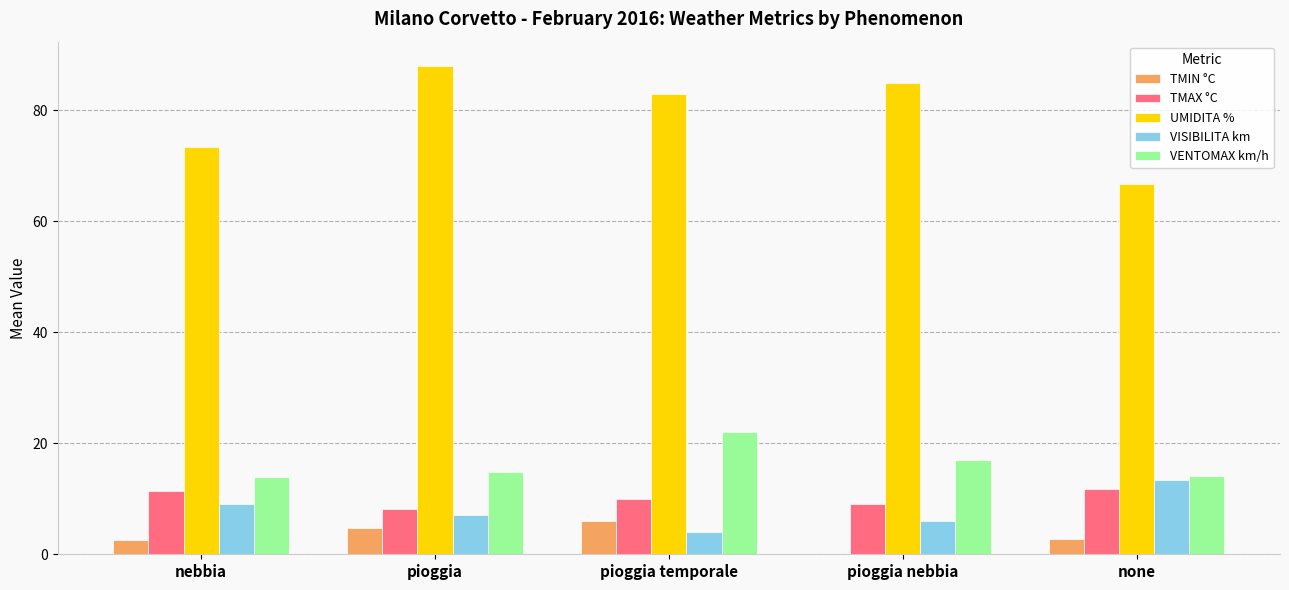

The value of TMAX °C at none is 11.8. True or false?

True